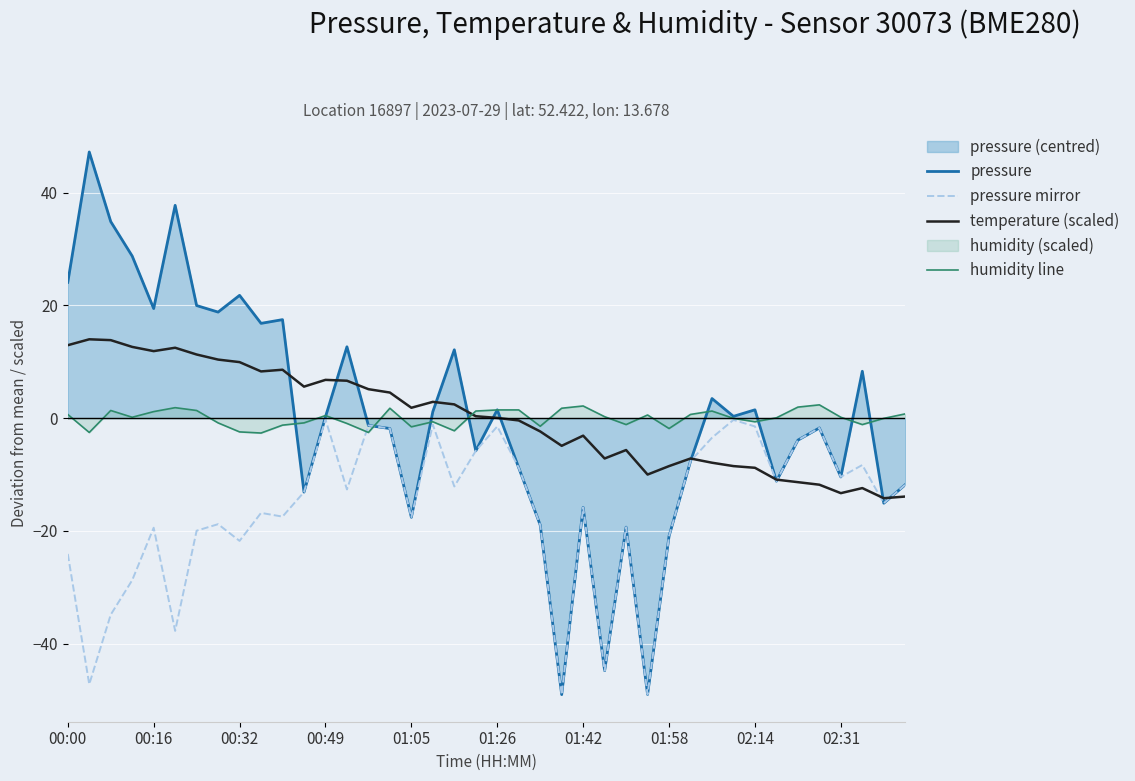

How many intersections are there between humidity line and temperature (scaled)?

1